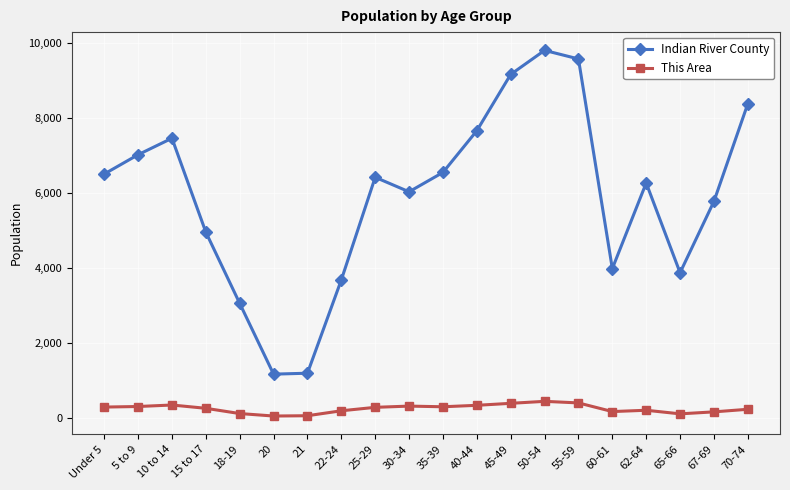

At 60-61, list the series in order from largest to smallest.

Indian River County, This Area